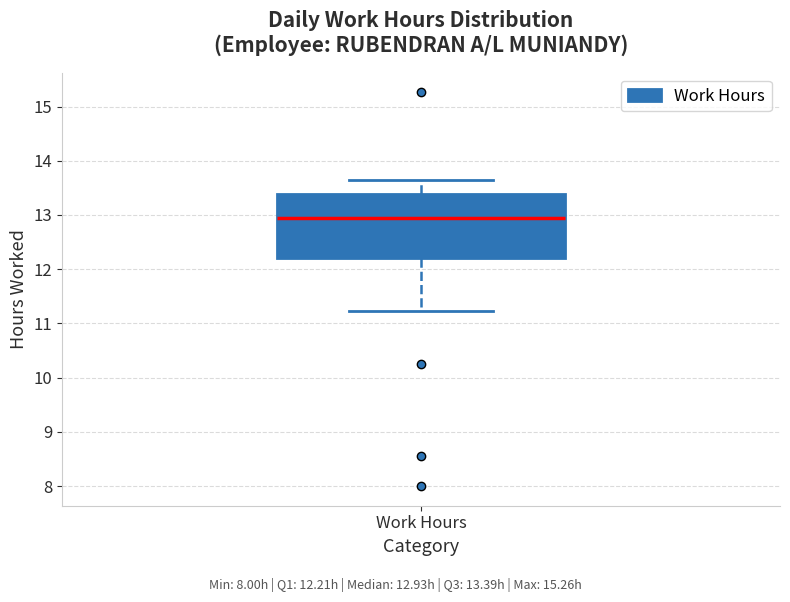

Where is the lower edge of the box for Work Hours on the y-axis? The values are not printed on the chart, so give them approximately, as read against the axis.

12.2